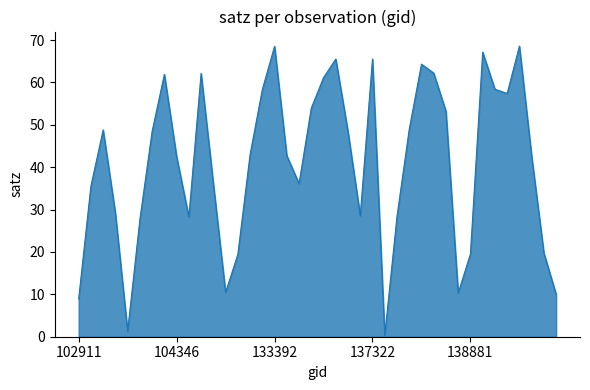

What is the greatest value displayed?

68.6